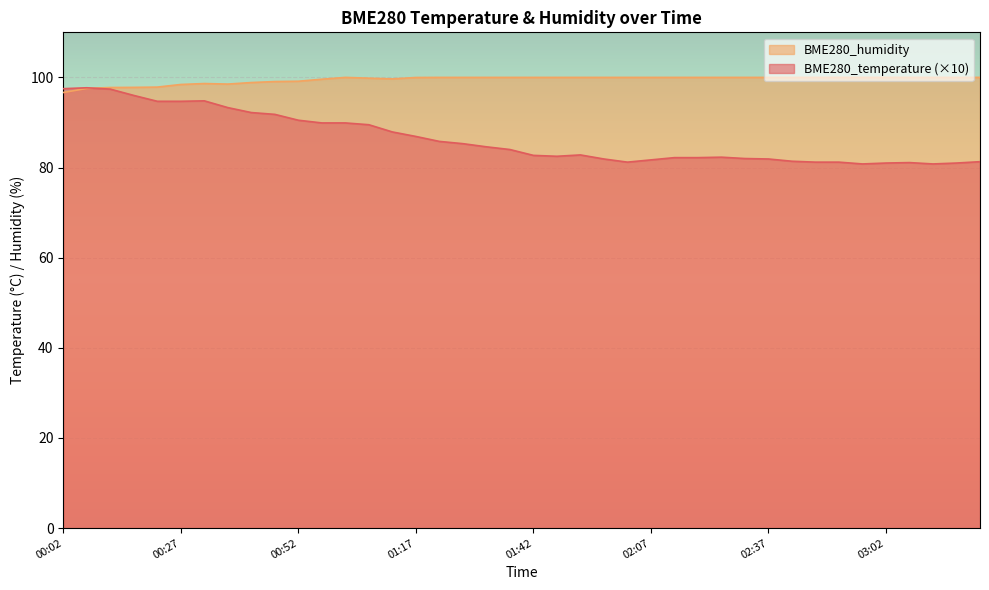

What is the difference between the second highest and second lowest values in the BME280_temperature series?

16.7